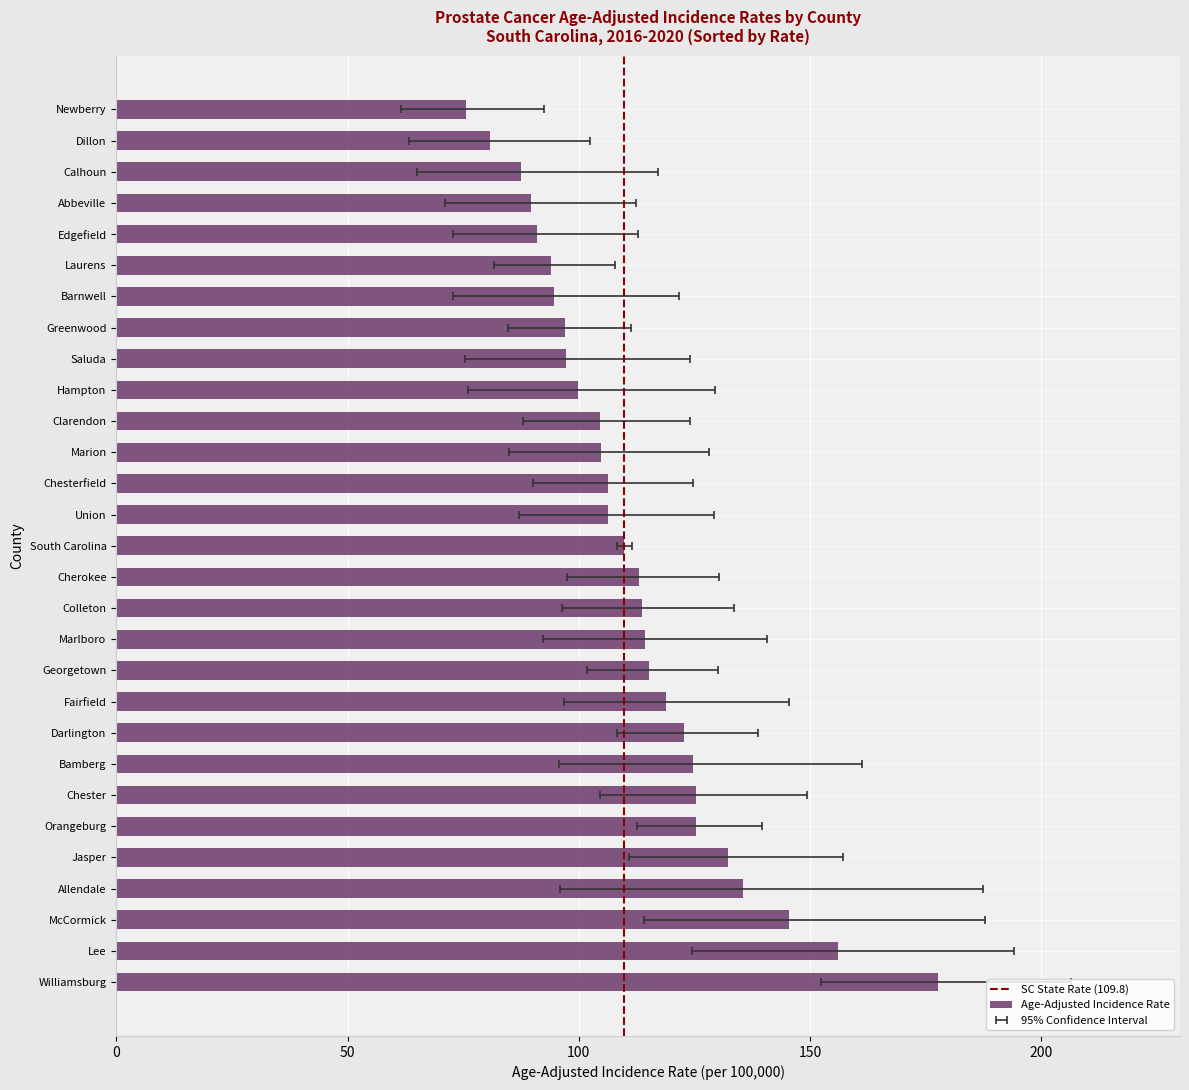

What is the difference between the second highest and minimum values in the Age-Adjusted Incidence Rate series?

80.4